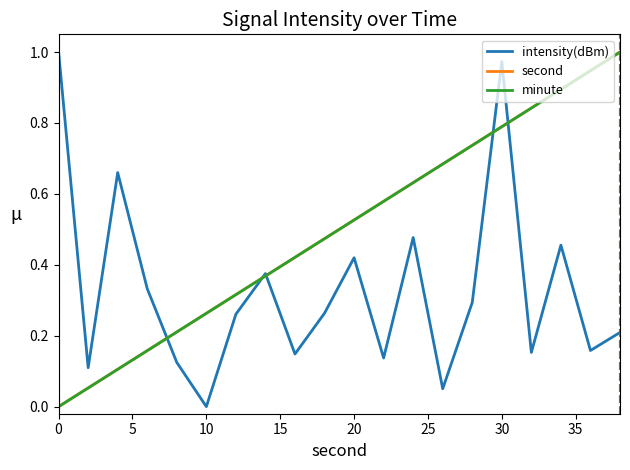

Is this an area chart (filled region under the line)?

No